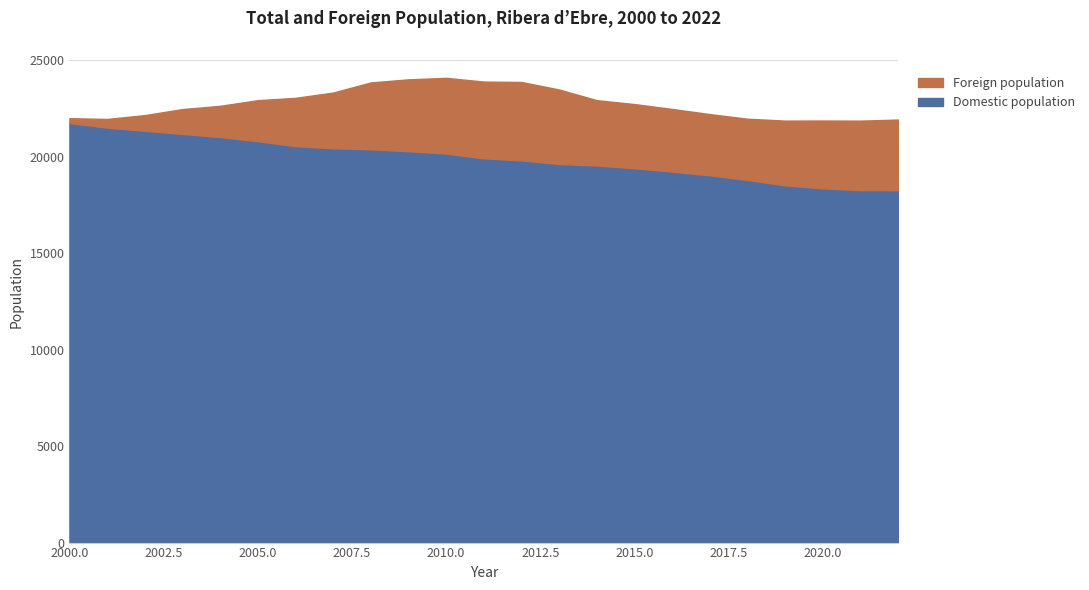

Is it true that Total population equals 21865 at 2019?

True